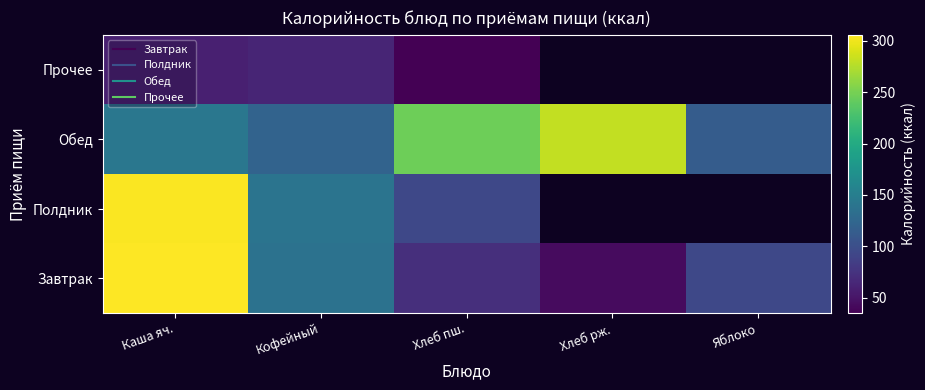

The Полдник series shows 304.7 at Каша яч.. True or false?

True